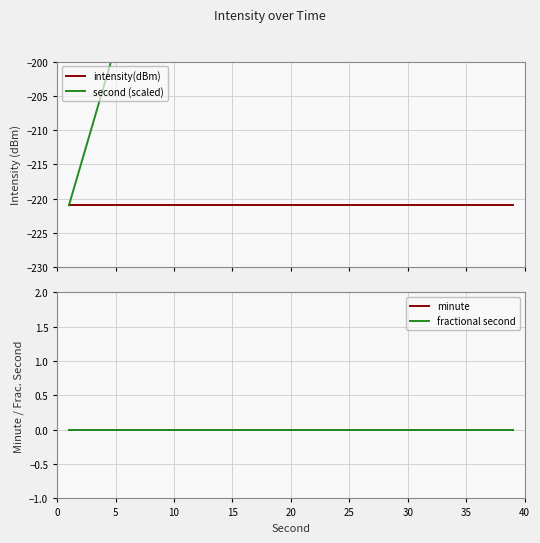

Is it true that fractional second equals 0.0 at 30?

True